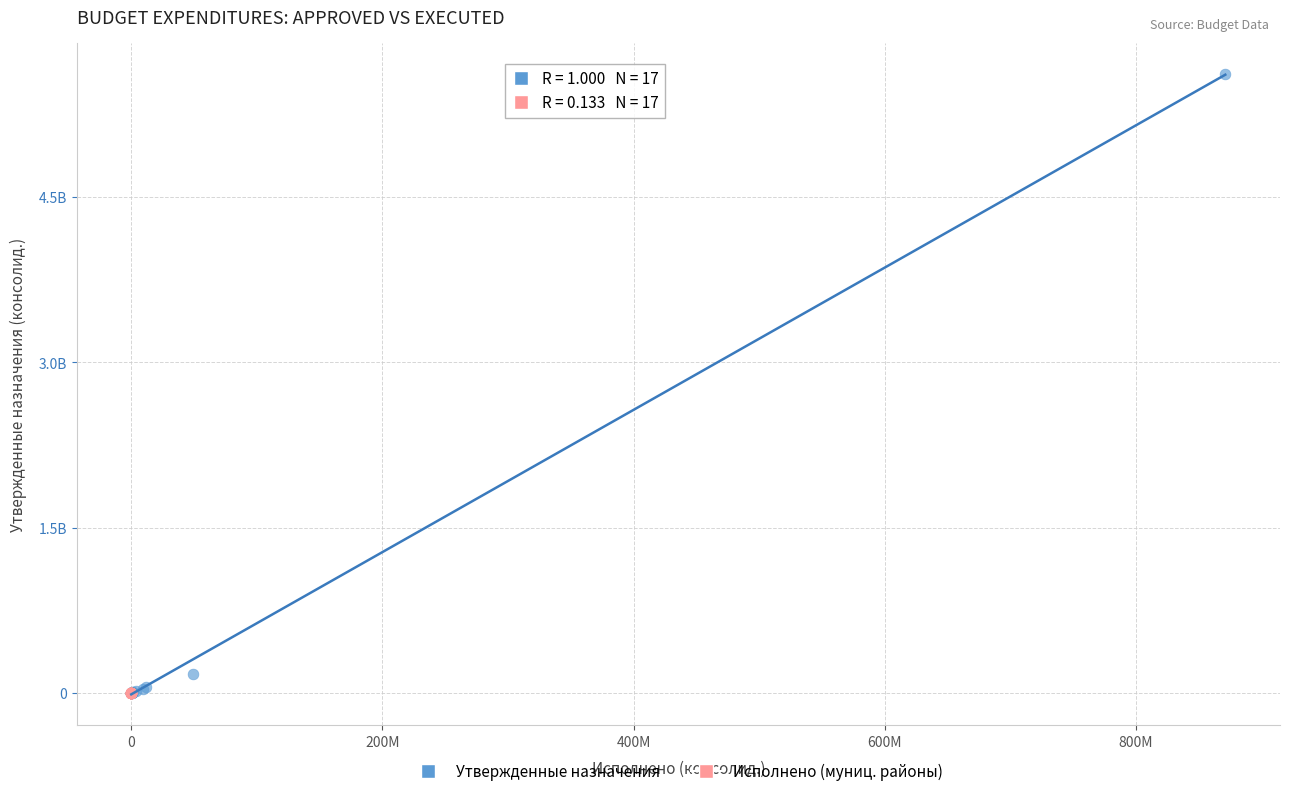

Which series has the largest Y range (max minus min)?

Утвержденные назначения